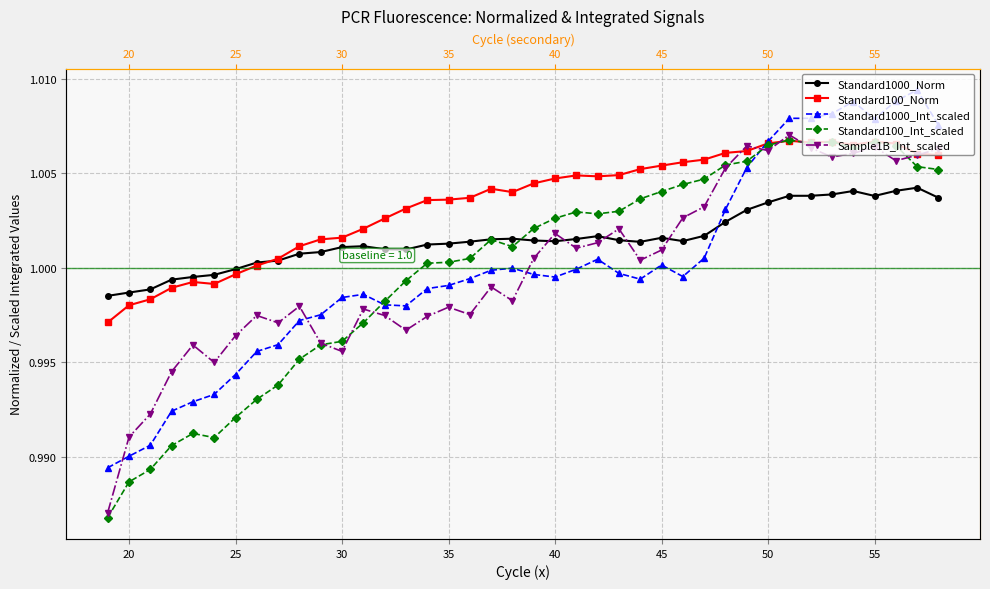

The Sample1B_Int_scaled series shows 1.0 at 25. True or false?

True